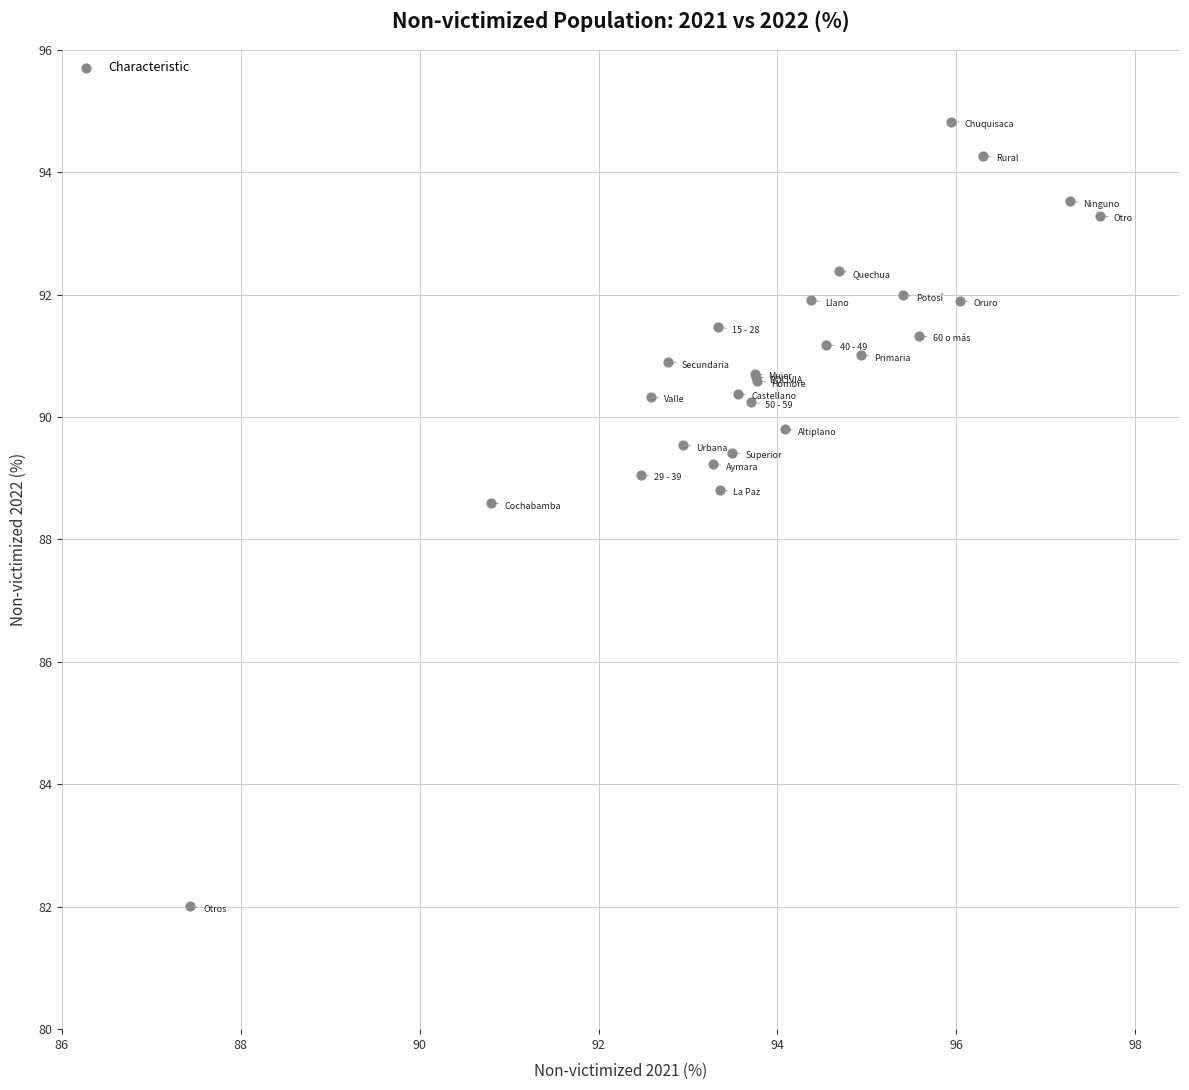

What Y value in the scatter plot is closest to 88?

88.6